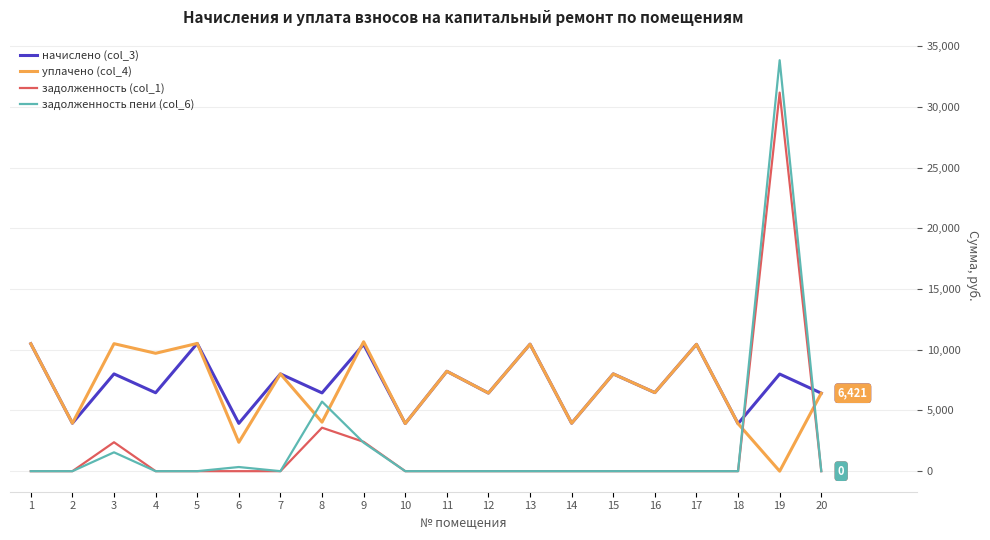

The value of уплачено (col_4) at 6 is 2378.1. True or false?

True